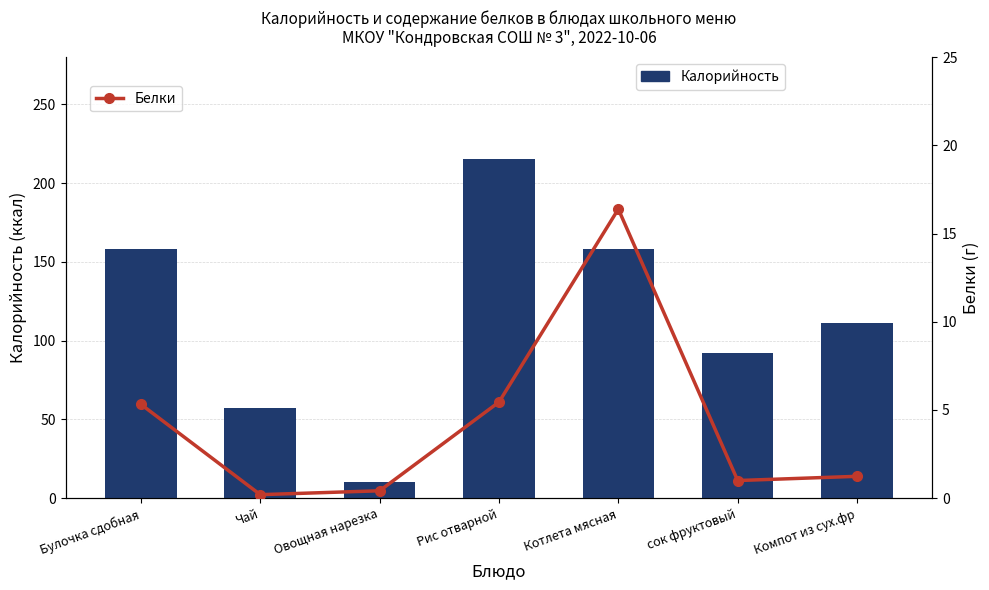

What is the total value across all series at Чай?

57.4